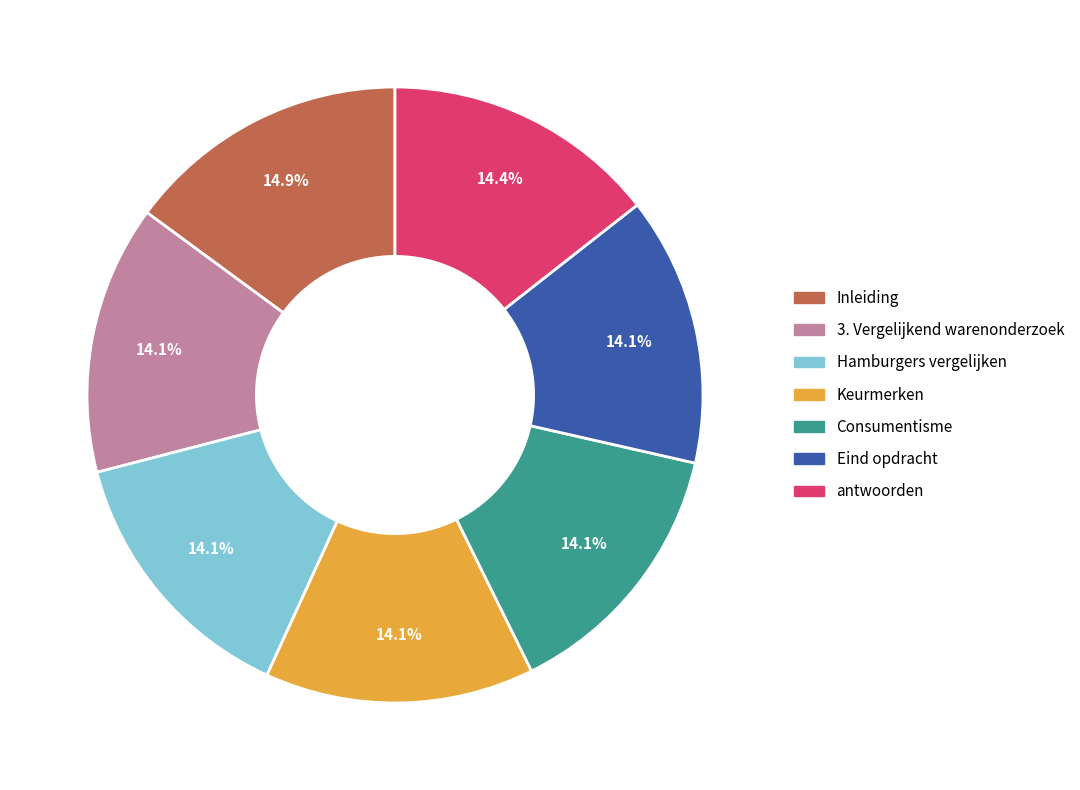

Does any single category account for the majority?

No